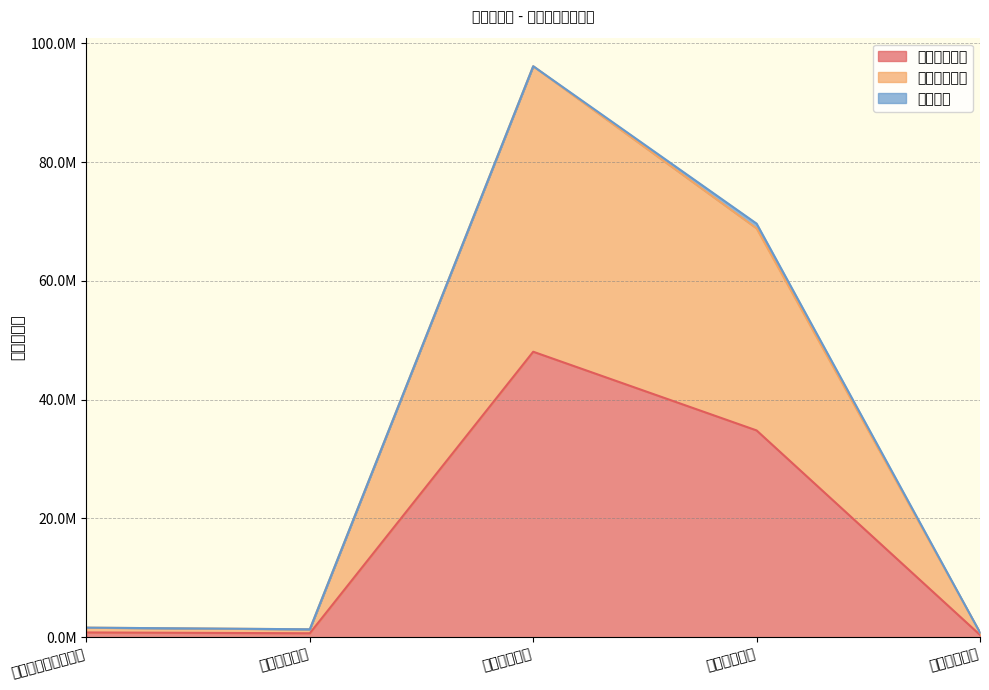

True or false: 财政拨款收入 has a value of 818453.8 at 卫生健康支出.

False